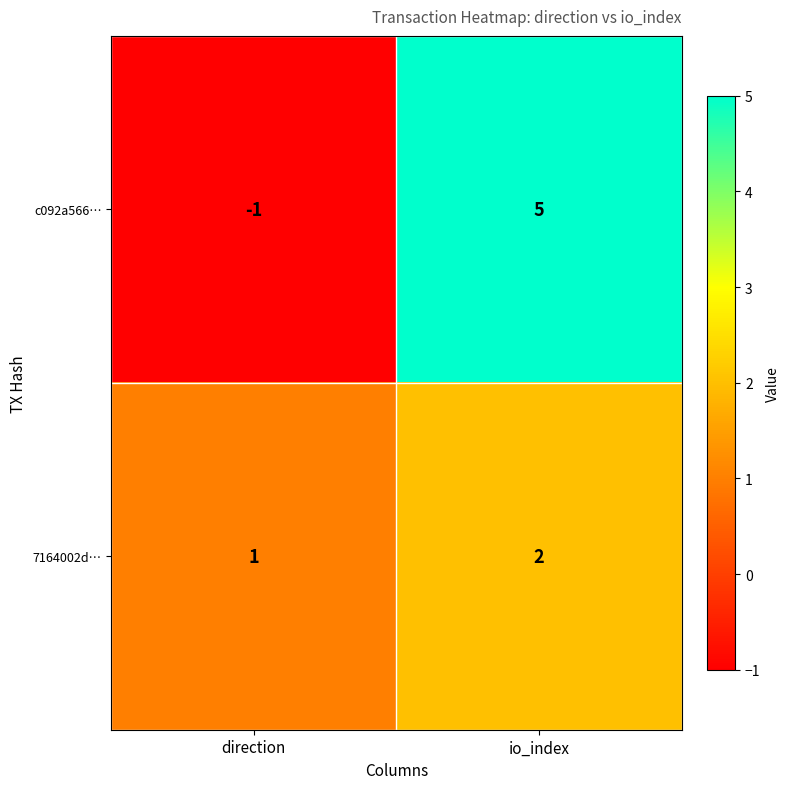

Reading left to right, what are all the values shown in this chart?

c092a566…: -1	5
7164002d…: 1	2